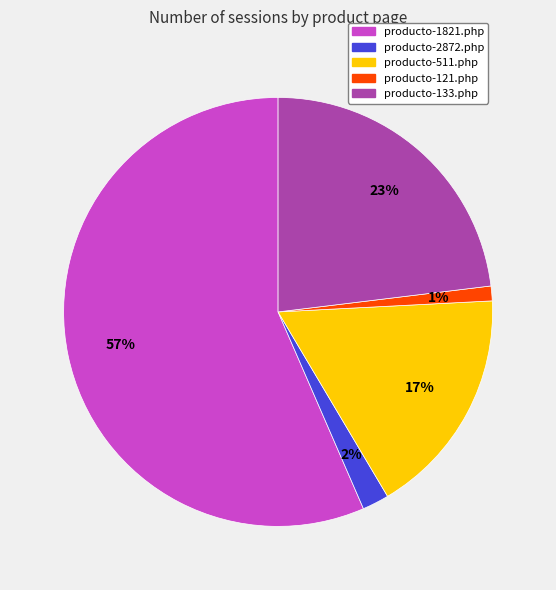

To the nearest percent, what percentage of the pie is producto-1821.php?

57%